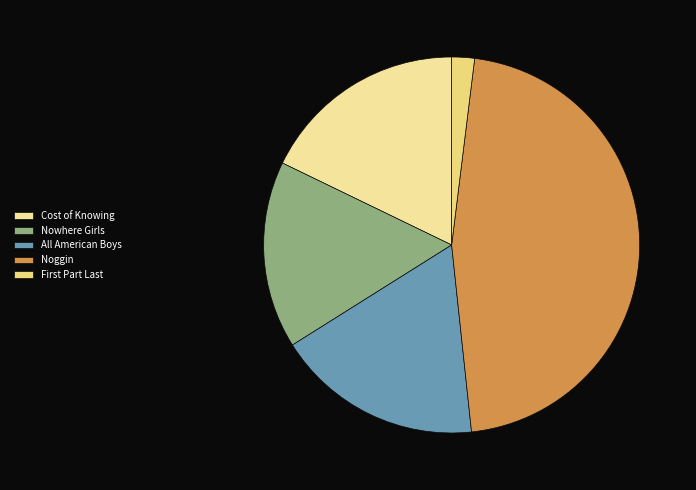

Count the number of slices in the pie.

5